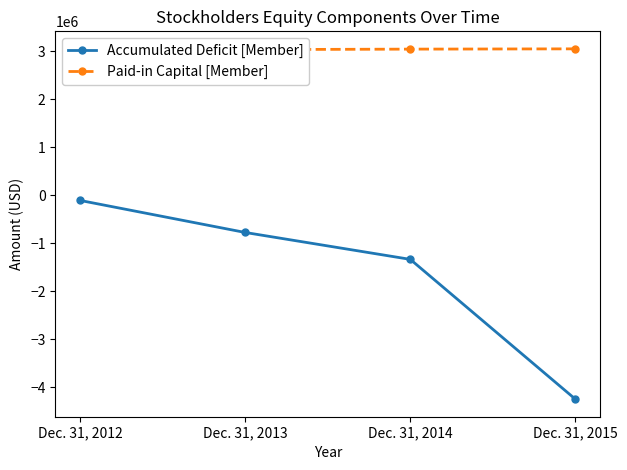

Between Dec. 31, 2015 and Dec. 31, 2012, which is larger?

Dec. 31, 2012